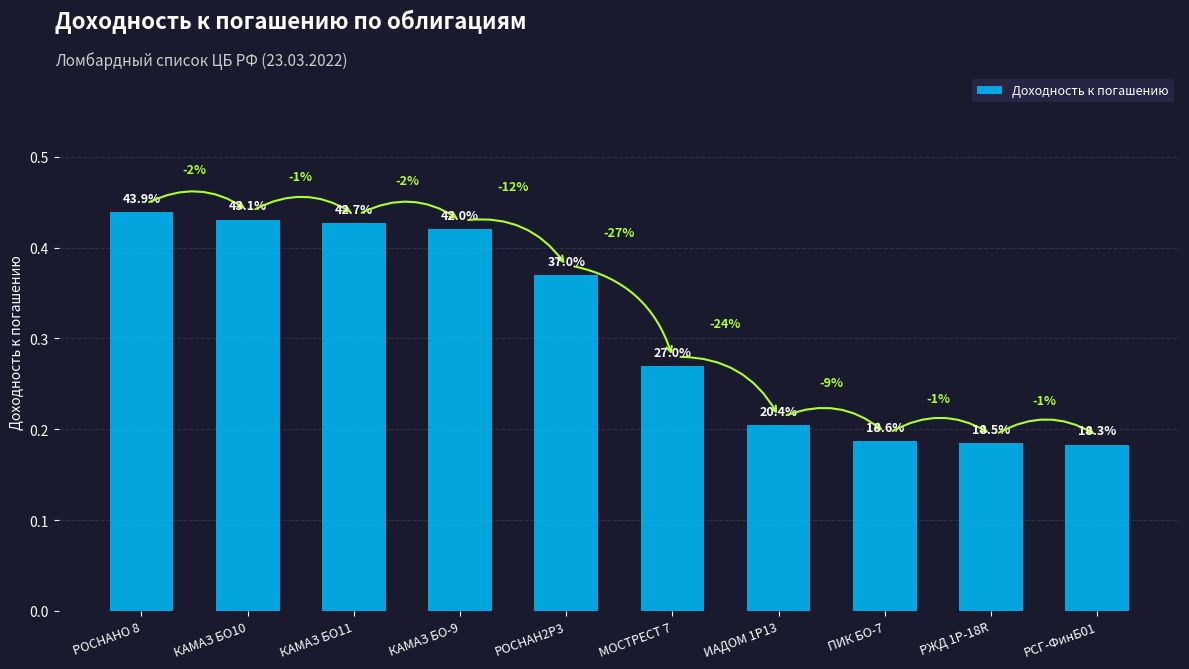

What position from the left is ПИК БО-7?

8